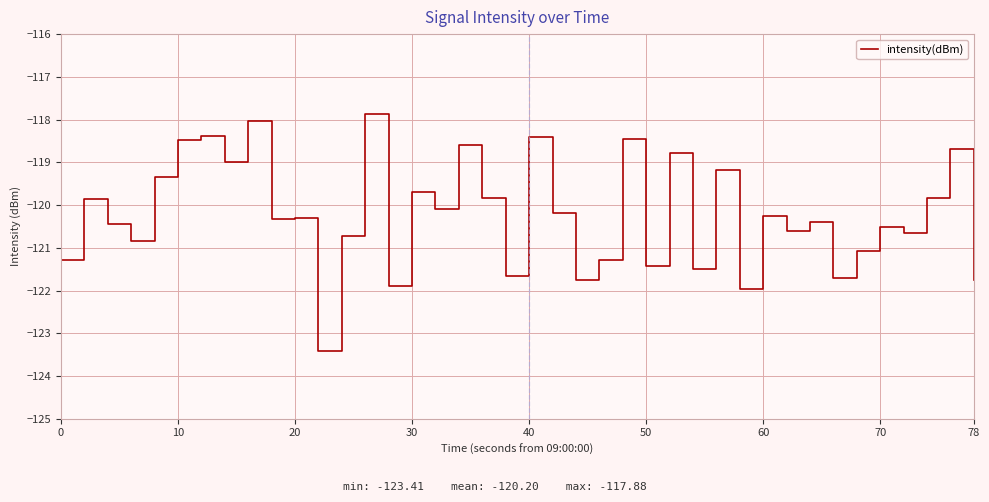

How many values exceed -120?

16